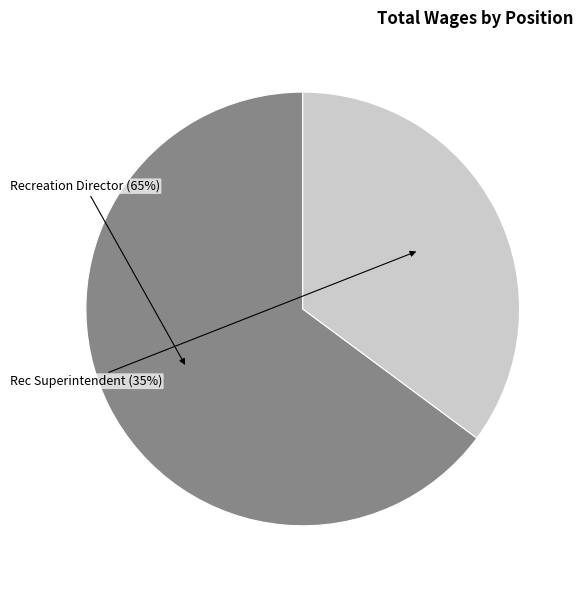

How many segments does this pie chart have?

2